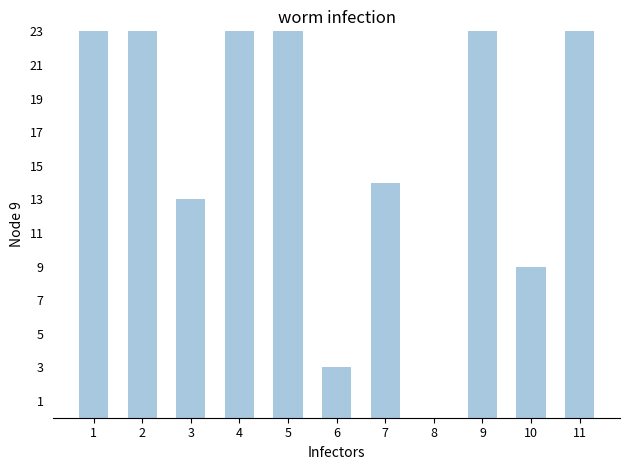

Which category has the lowest value across all series?

8